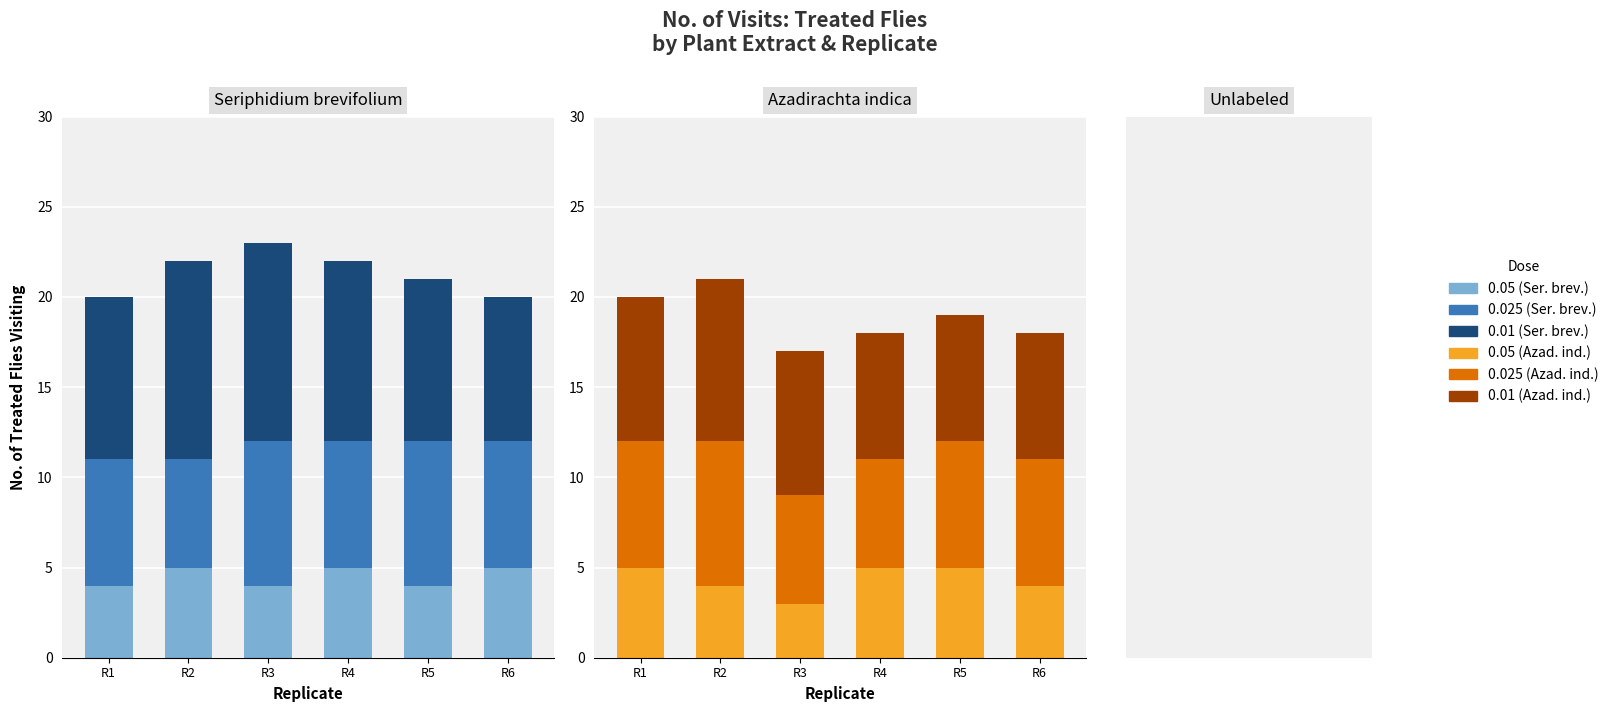

What is the difference between the second highest and minimum values in the Seriphidium brevifolium 0.01 series?

3